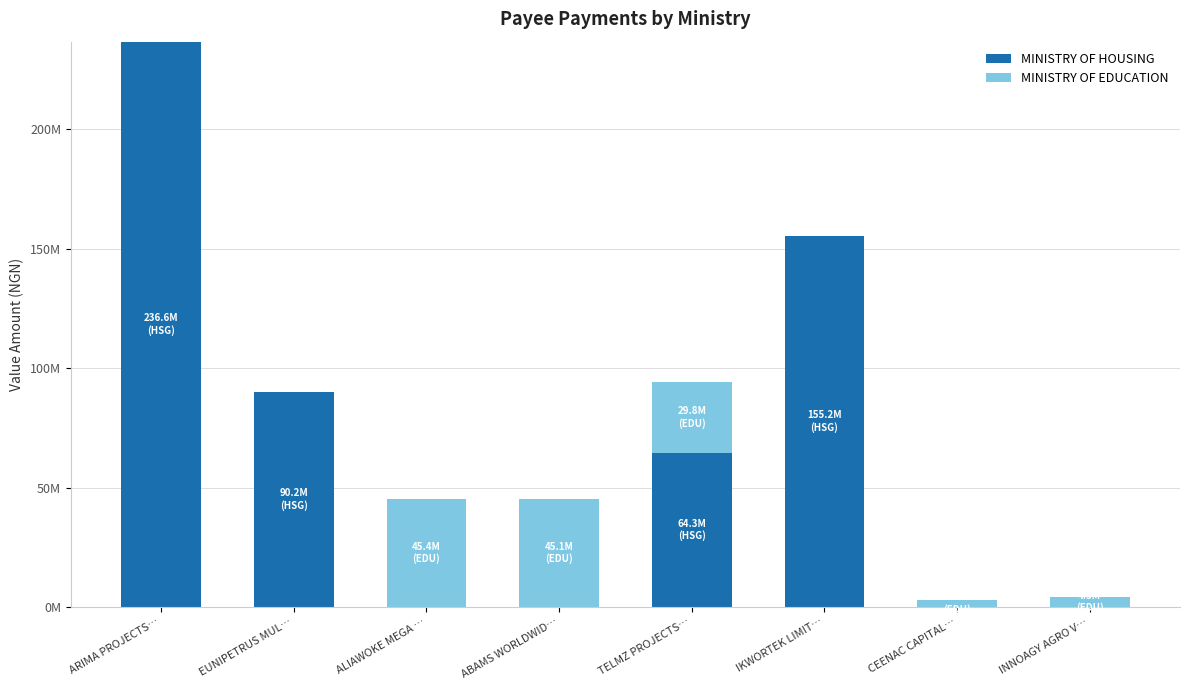

True or false: MINISTRY OF EDUCATION has a value of 2776000.0 at CEENAC CAPITAL….

True